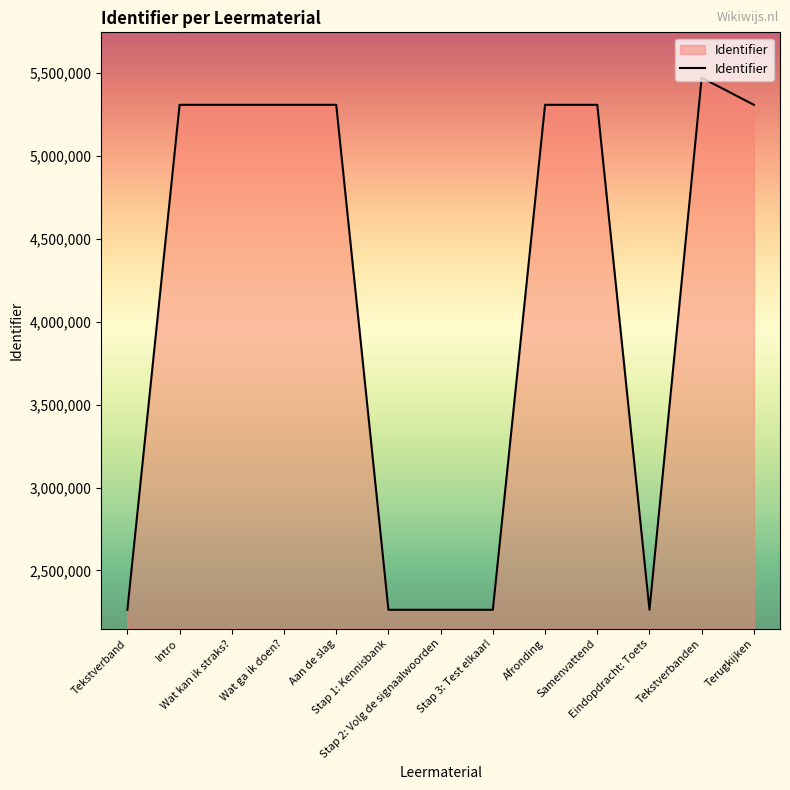

What is the minimum value shown in the chart?

2263130